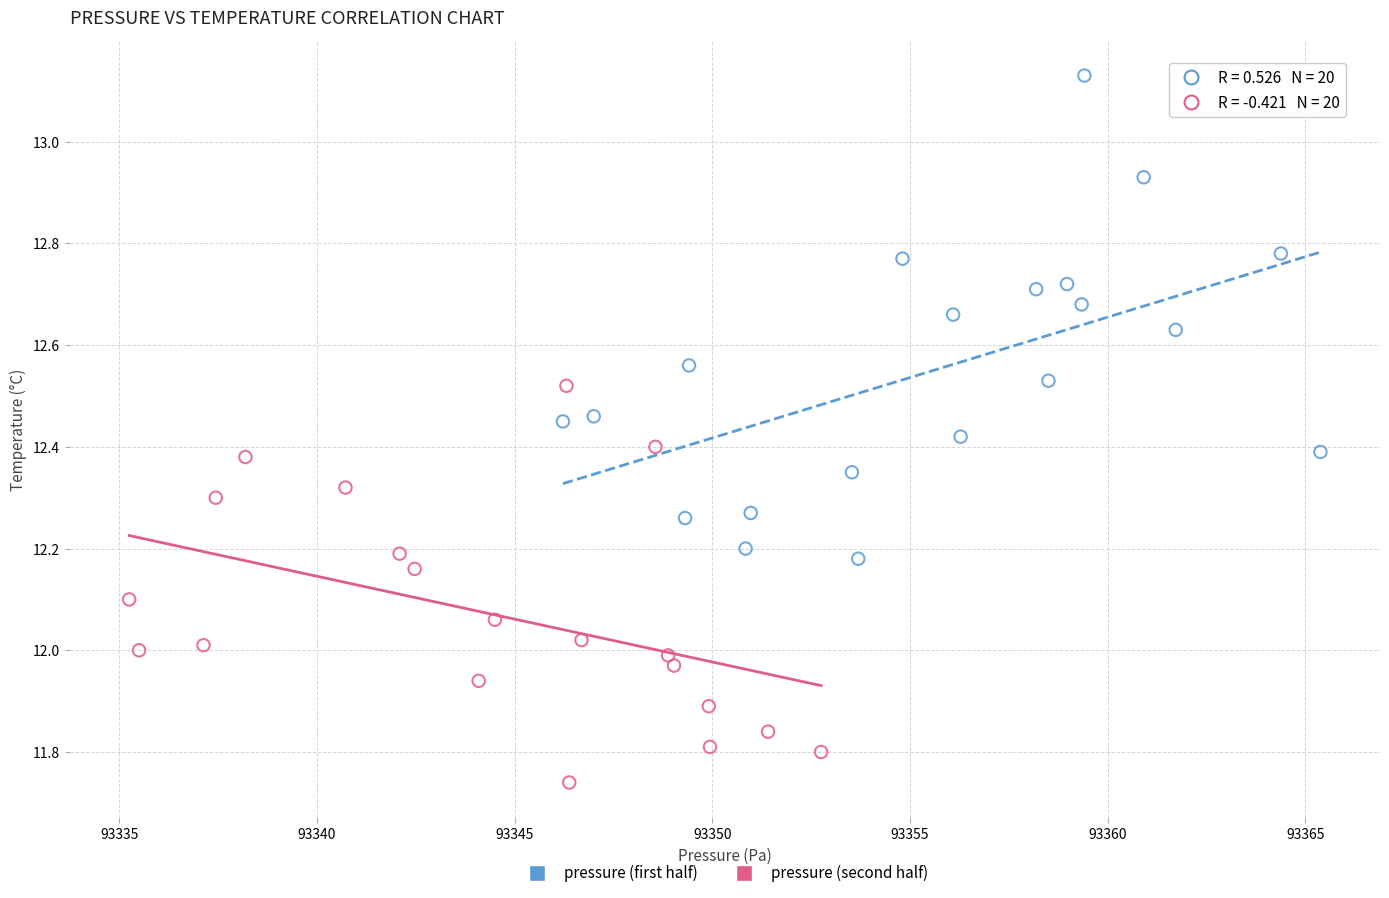

Which series has the largest Y range (max minus min)?

pressure (first half)